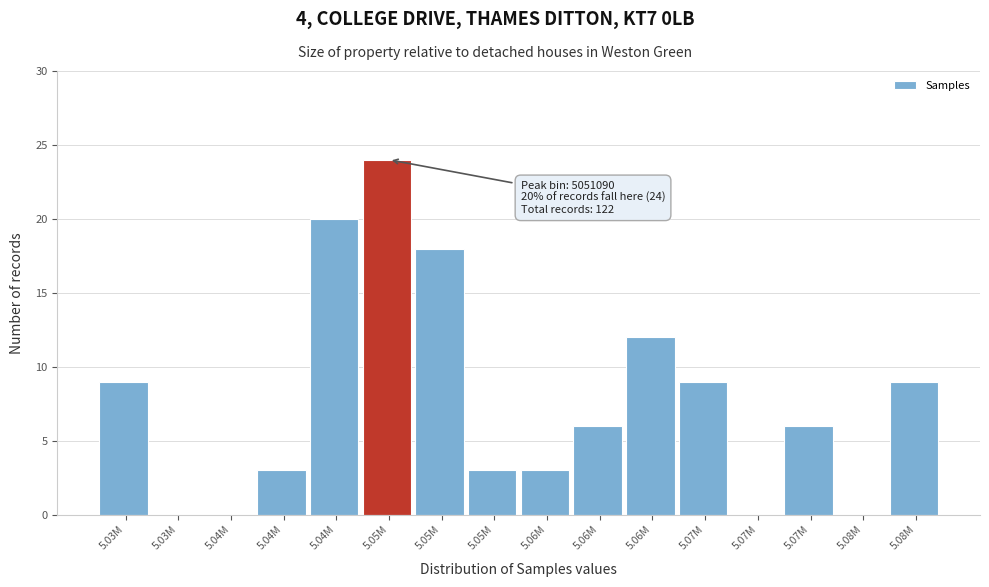

How many data points does each series have?

16